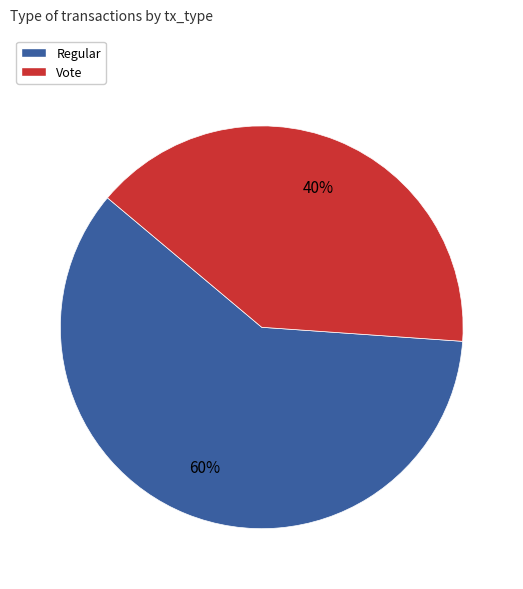

What percentage is the Vote slice, to the nearest percent?

40%